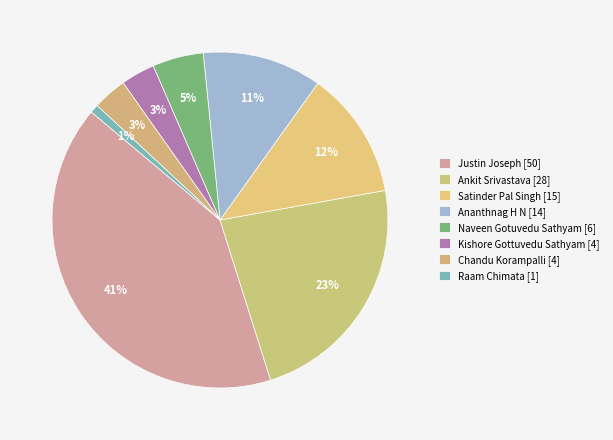

Count the number of slices in the pie.

8